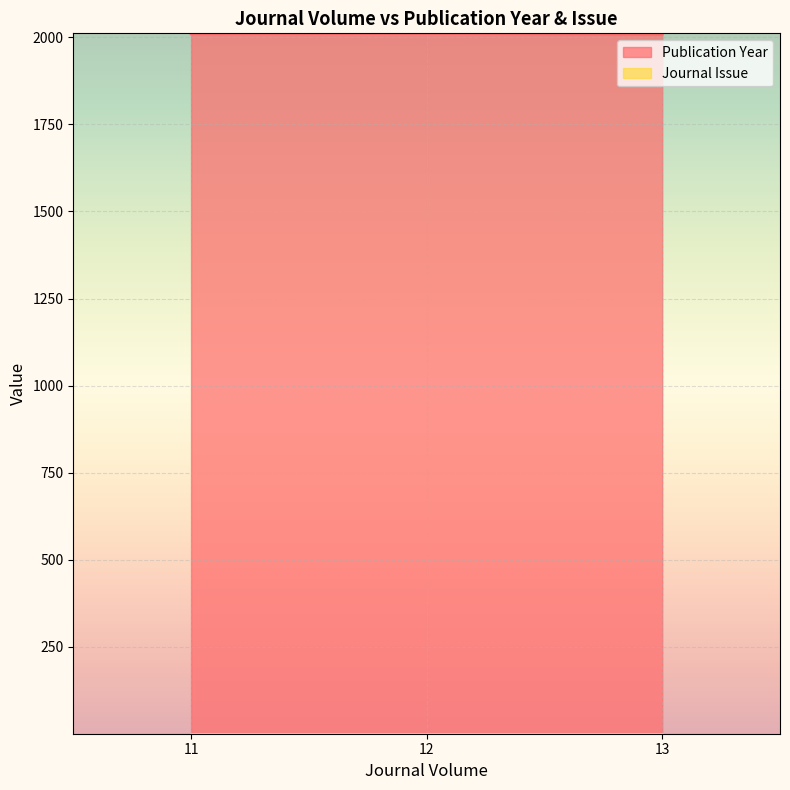

Read the value at 11.

2010